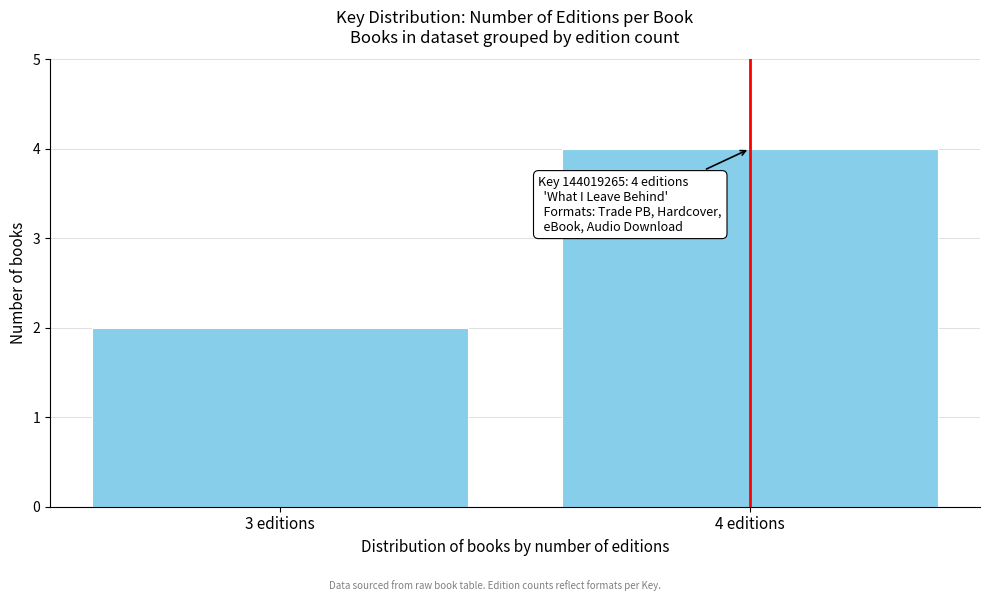

Reading left to right, transcribe all the data shown in this chart.

3 editions=2	4 editions=4